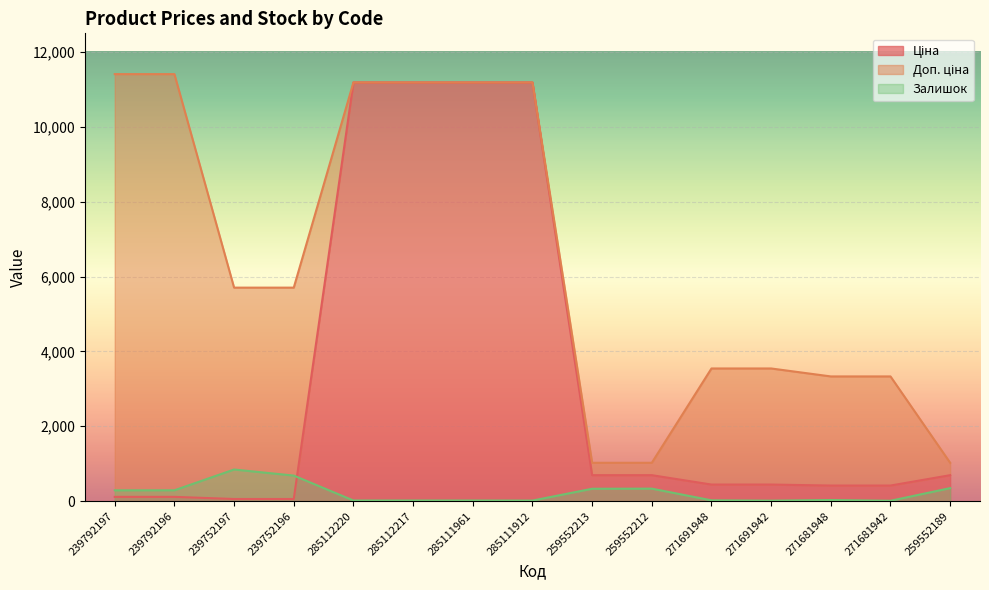

What position from the left is 239752197?

3